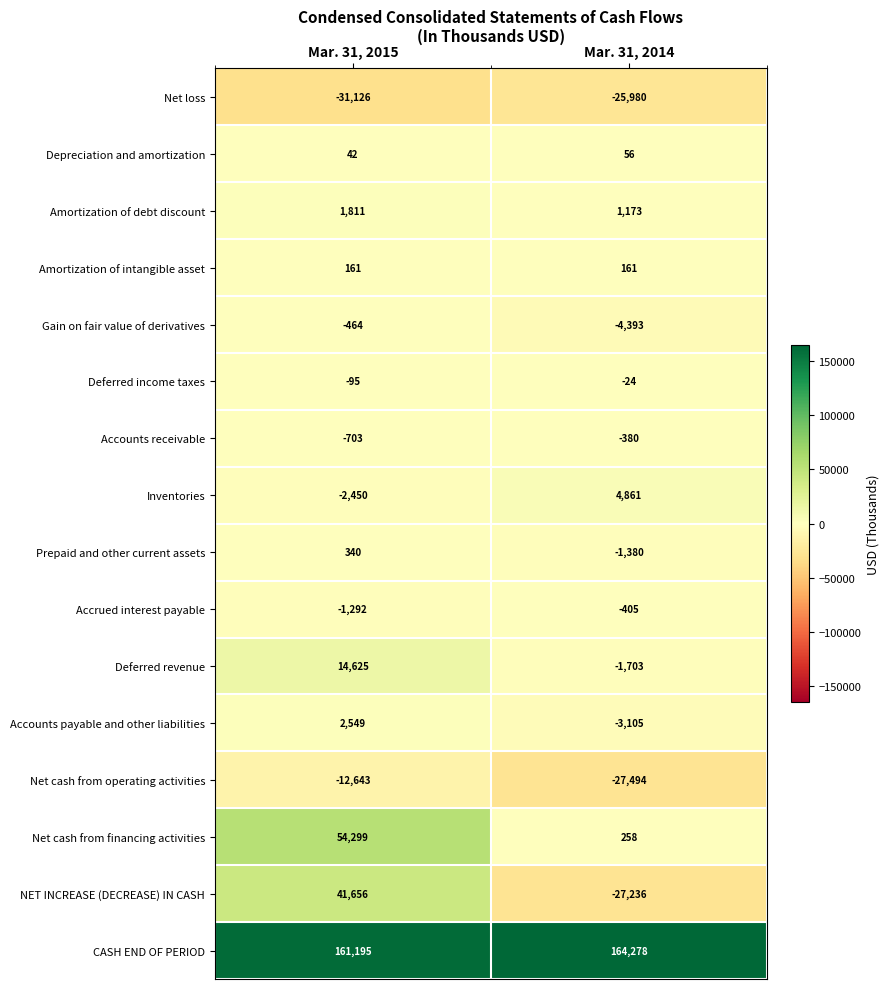

Which series has the largest total across all categories?

CASH END OF PERIOD